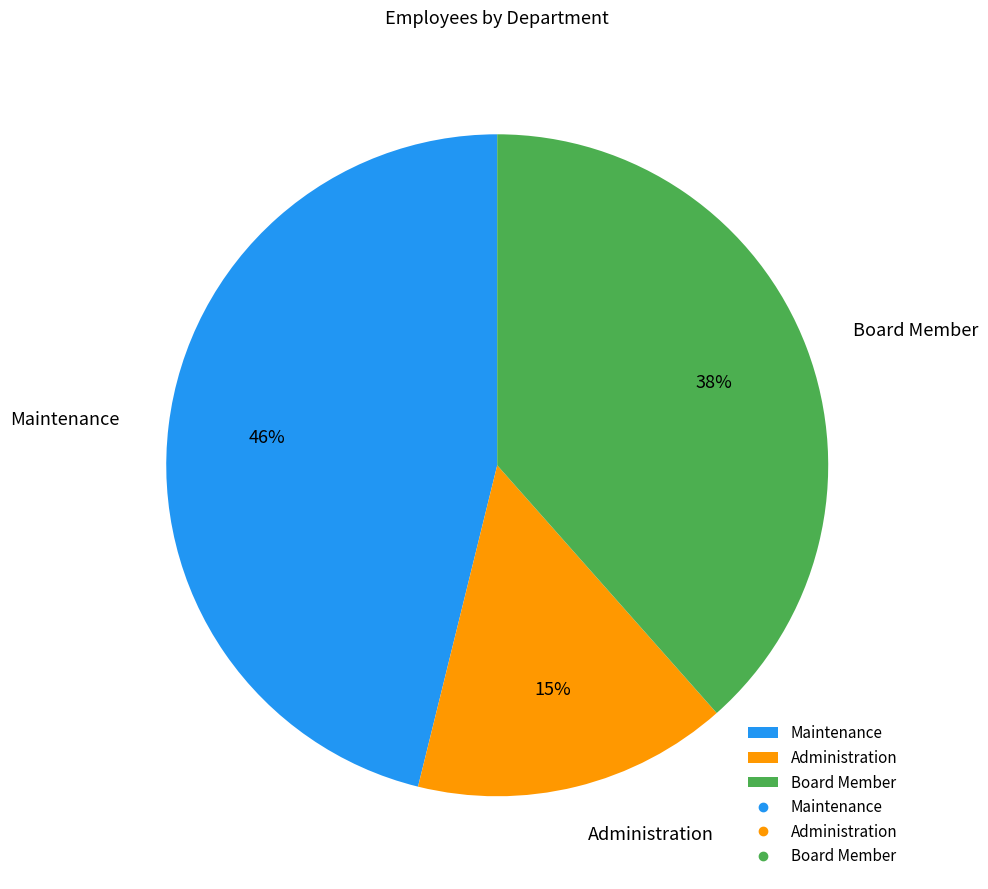

How many slices are in this pie chart?

3